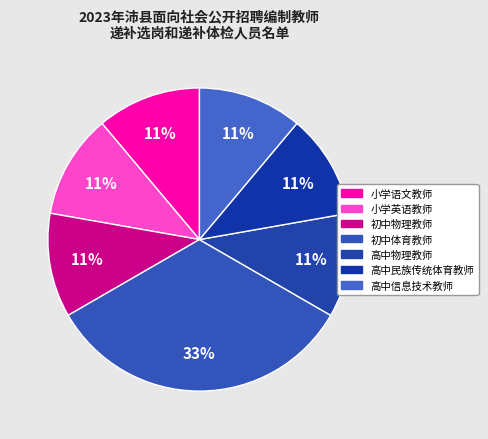

Which category has the smallest portion of the pie?

小学语文教师